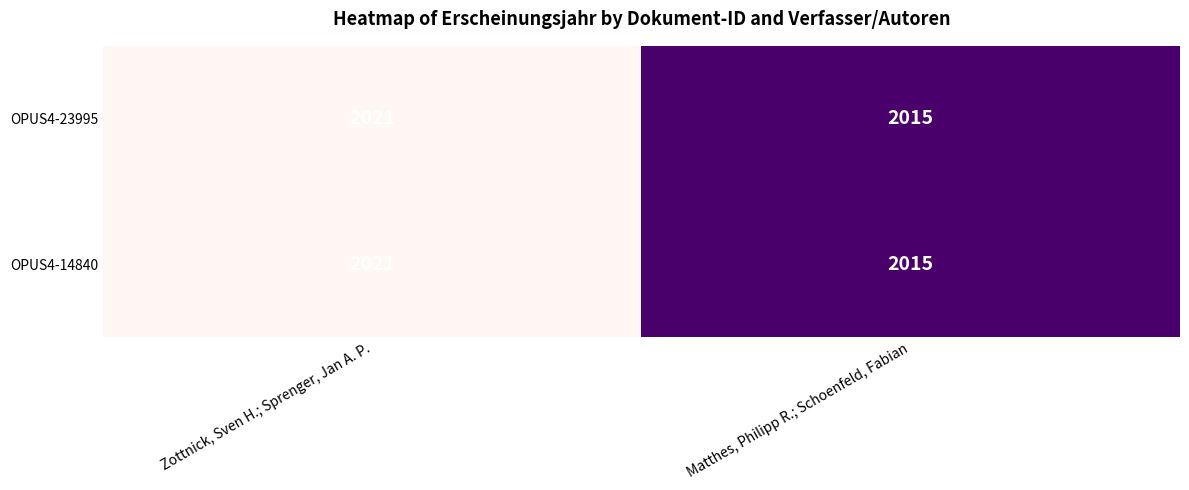

At which category is the sum across all series the highest?

Zottnick, Sven H.; Sprenger, Jan A. P.